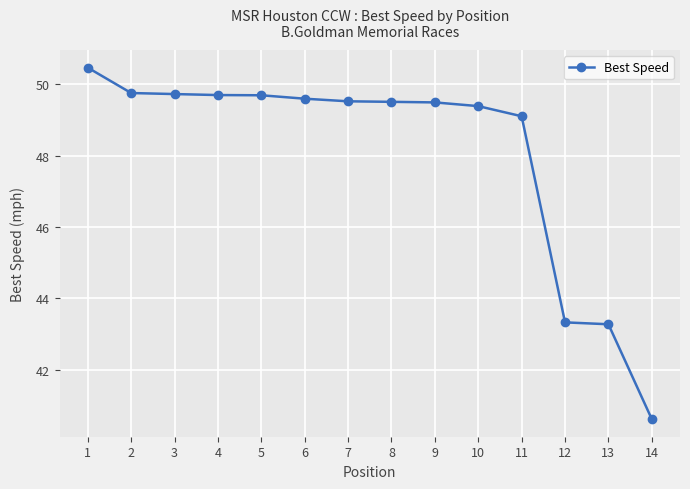

What is the difference between the second highest and second lowest values?

6.5